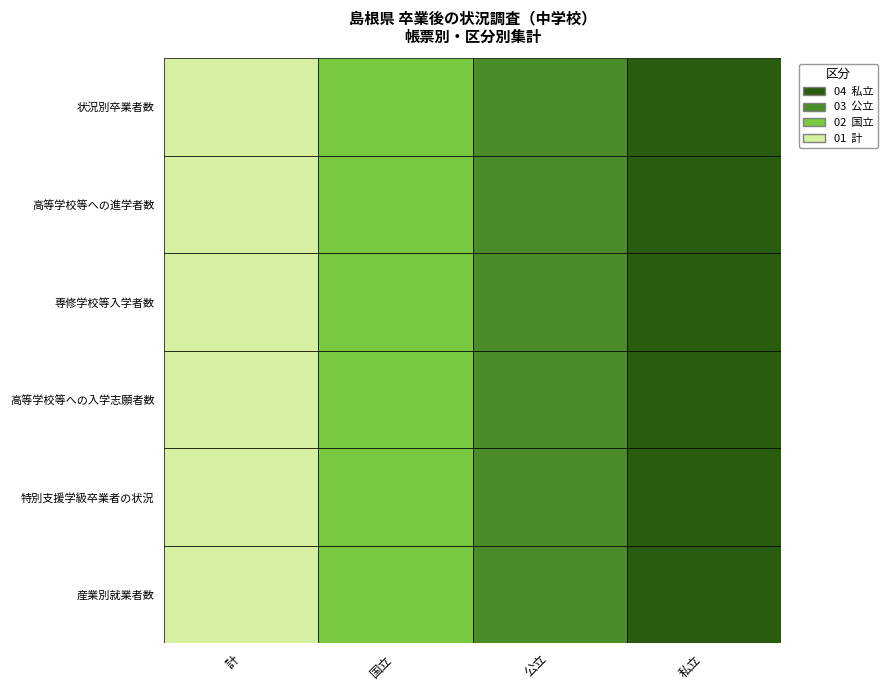

What is the sum of all 高等学校等への進学者数 values?

10